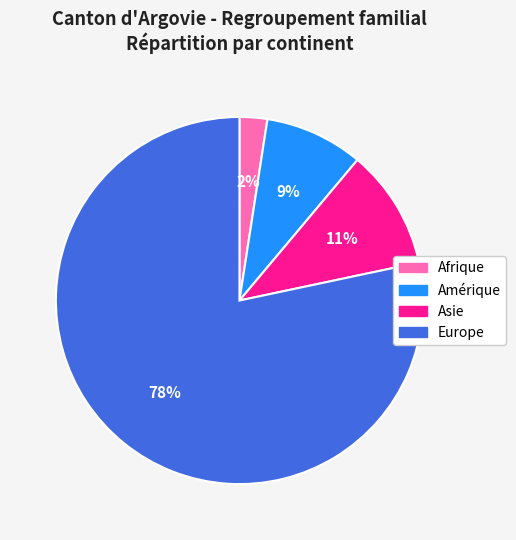

Count the number of slices in the pie.

4